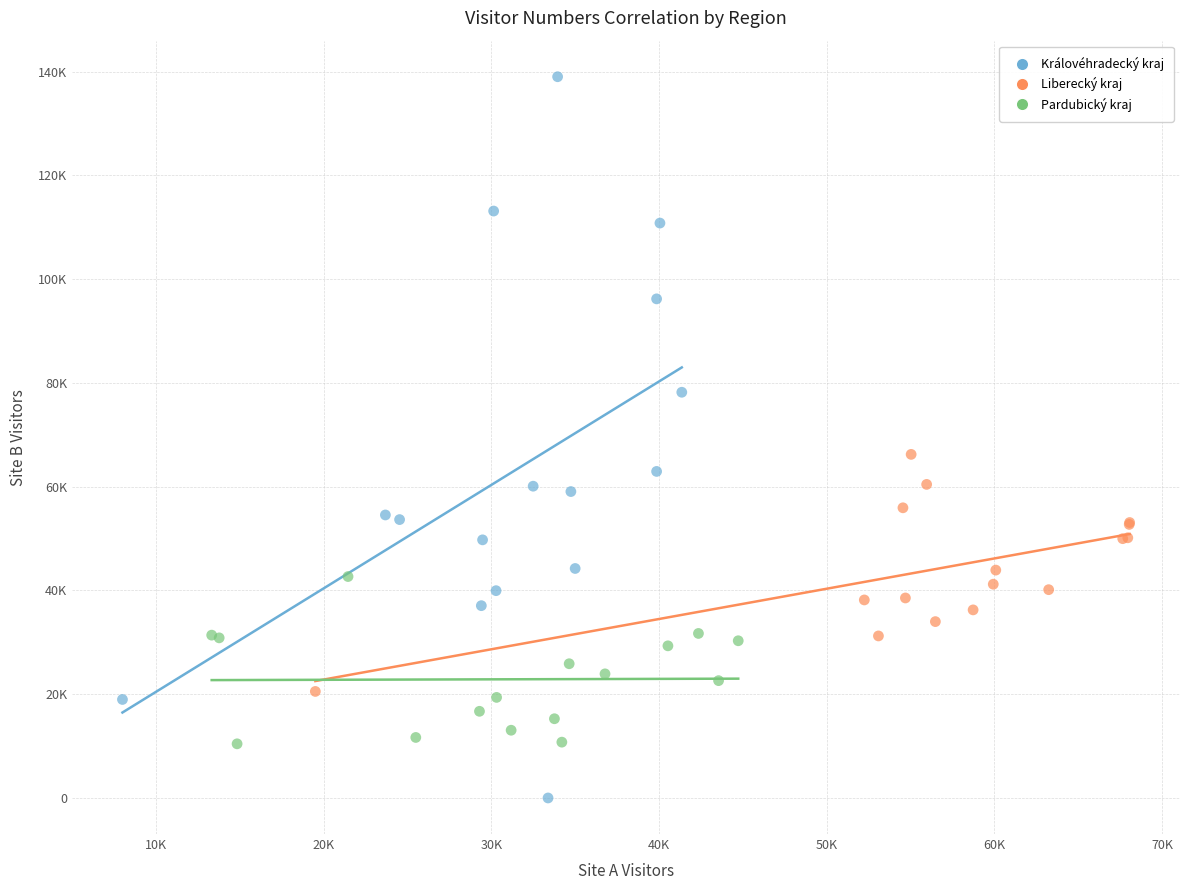

What are all the series names shown in the legend?

Královéhradecký kraj, Liberecký kraj, Pardubický kraj